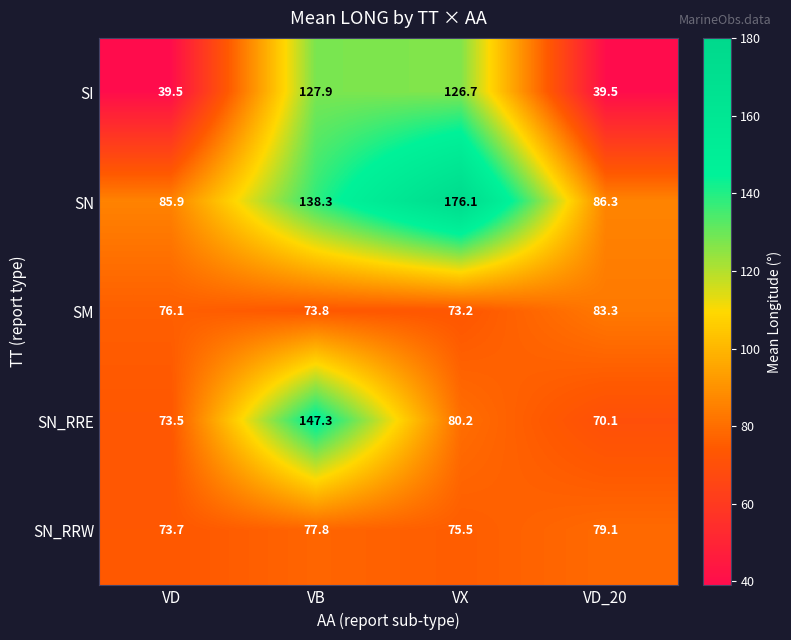

Which series has the largest range (max minus min)?

SN